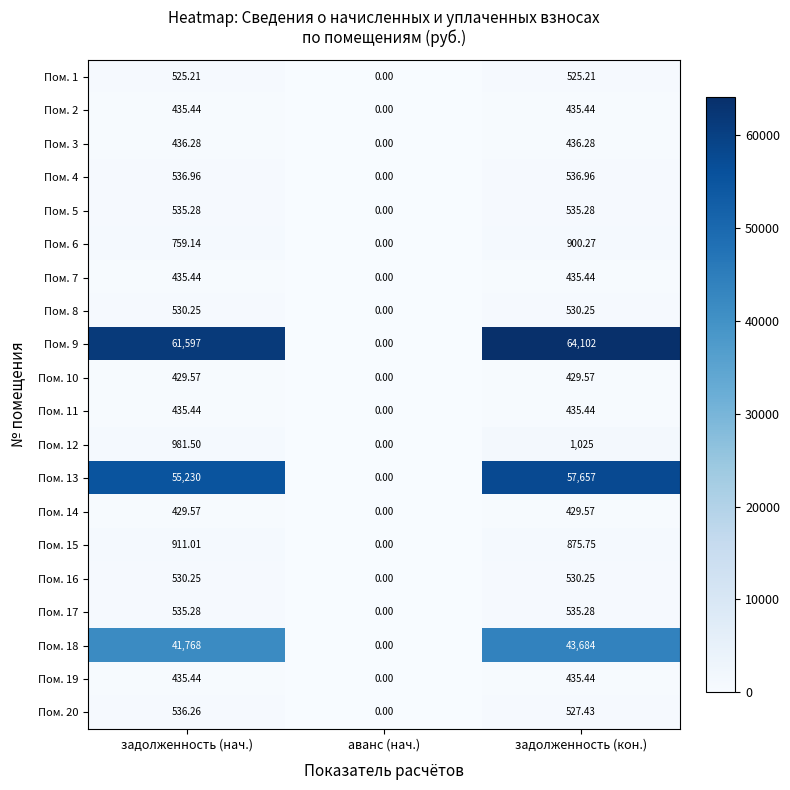

At which category is the sum across all series the highest?

задолженность (кон.)